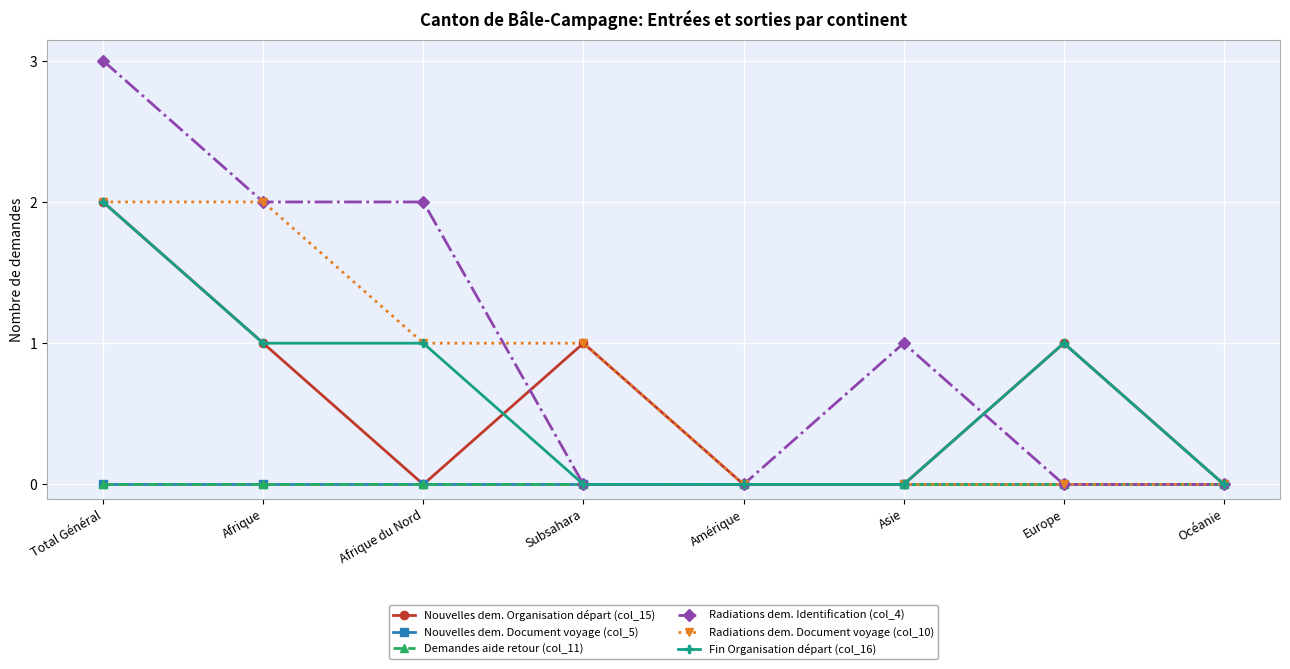

What is the sum of the Radiations dem. Identification (col_4) values at Afrique and Amérique?

2